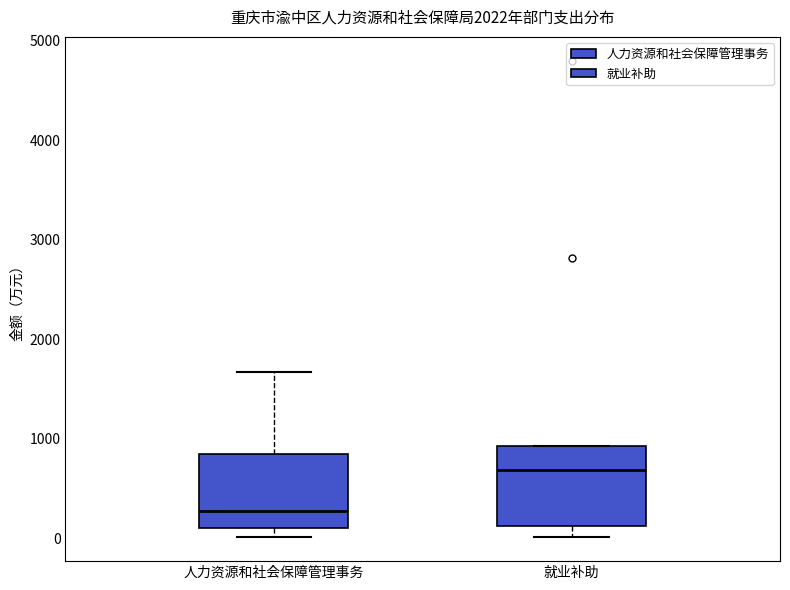

Reading left to right, transcribe this box plot: for each box, give where its median line is, the range the box spans, and where its two whiskers end, as read against the y-axis. The values are not printed on the chart, so give them approximately, as read against the axis.

人力资源和社会保障管理事务: median 300, box 100 to 800, whiskers 0 to 1700
就业补助: median 700, box 100 to 900, whiskers 0 to 900